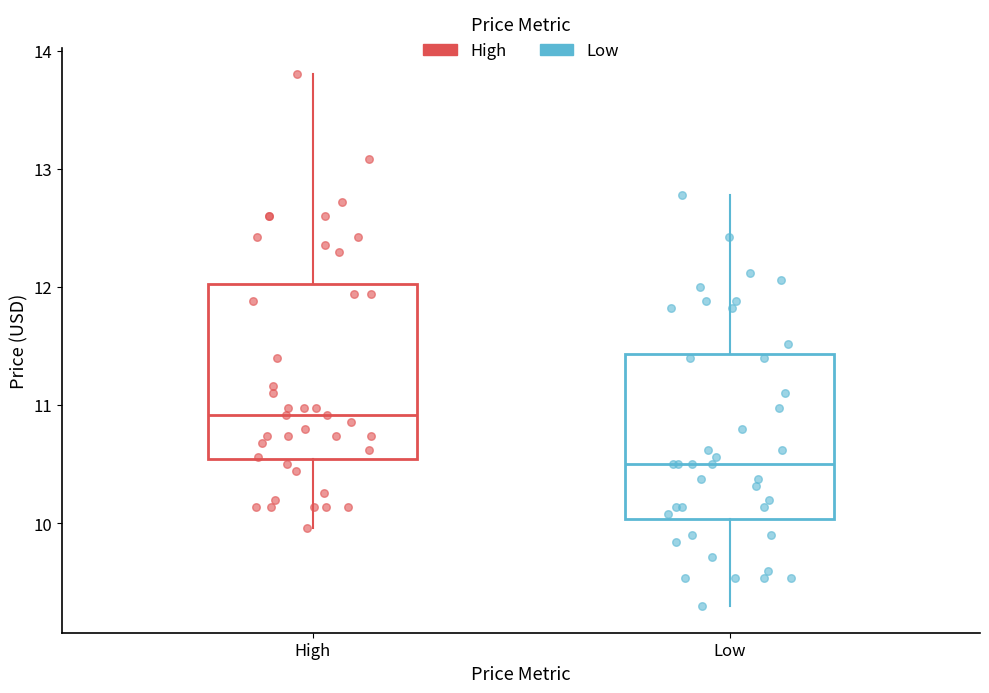

Which box has the lowest median line?

Low